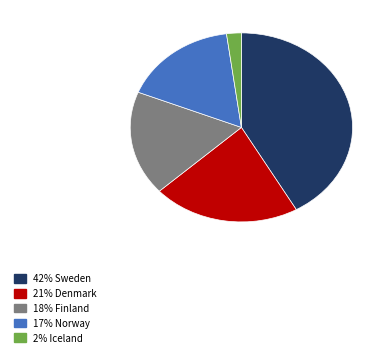

Is there any slice that represents more than half of the pie?

No